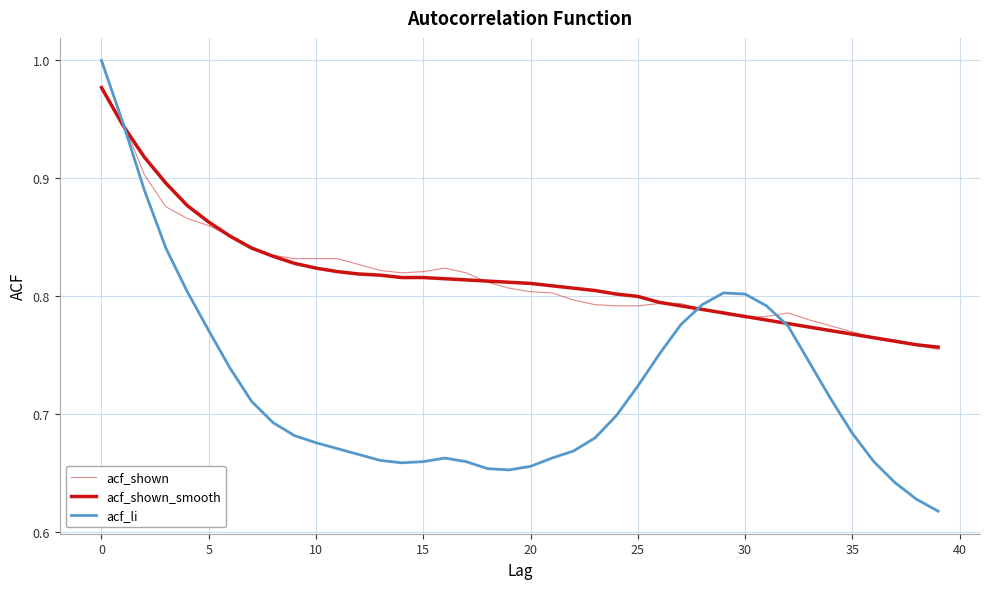

What is the minimum value for acf_shown_smooth?

0.8